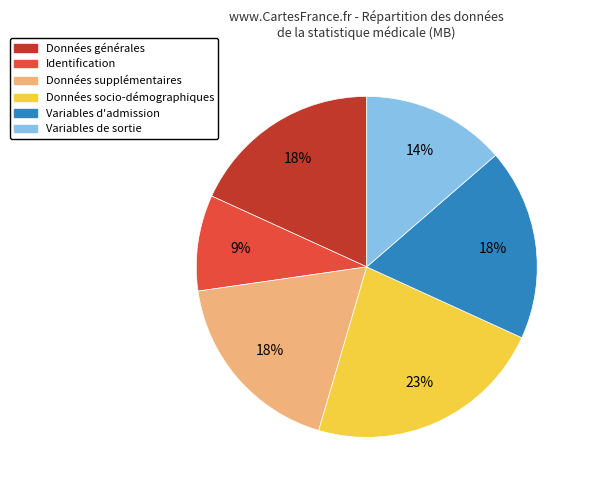

To the nearest percent, what is the average slice percentage?

17%